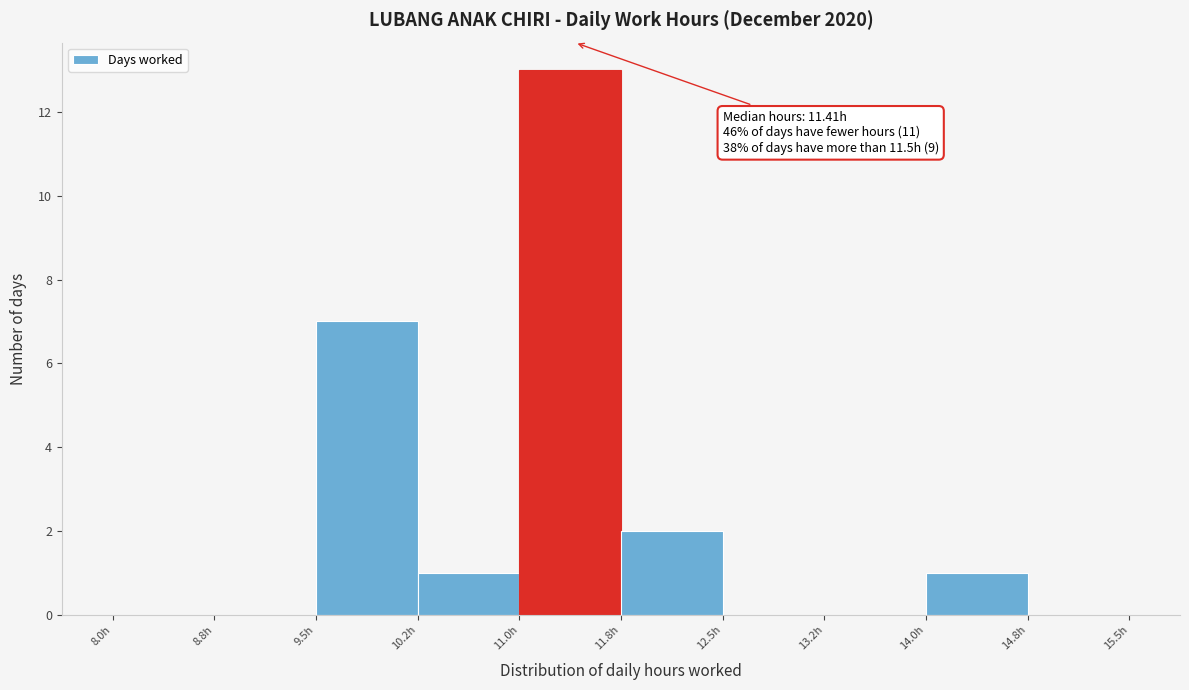

Which range on the x-axis has the tallest bar?

11.00 to 11.75